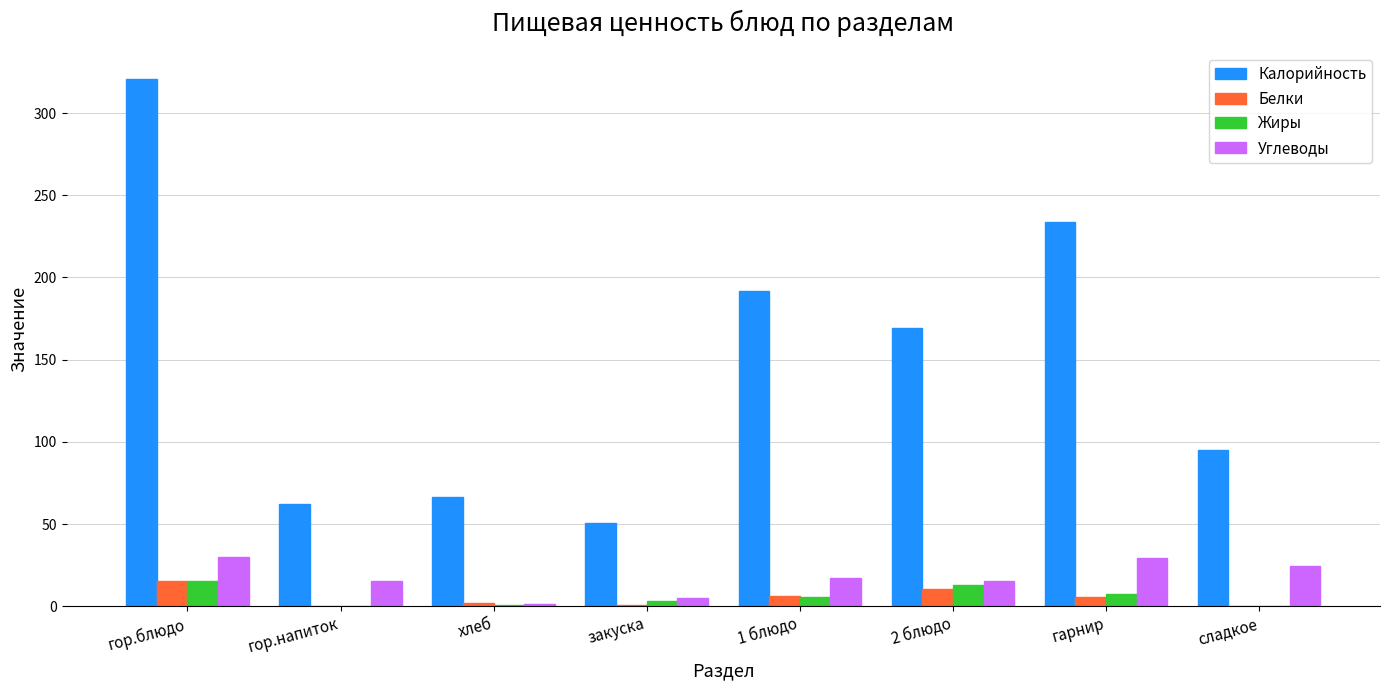

Is it true that Калорийность equals 397.5 at гарнир?

False